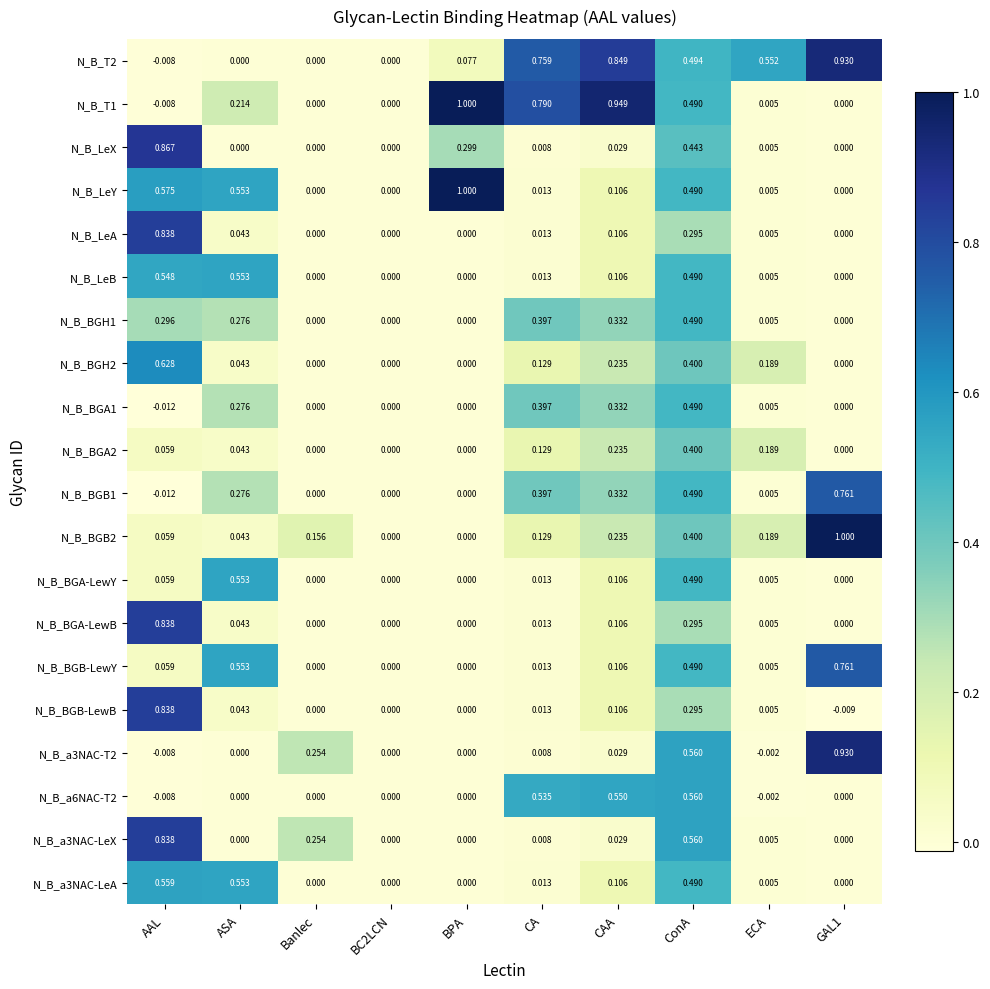

Which series changed the most between AAL and CA?

N_B_LeX